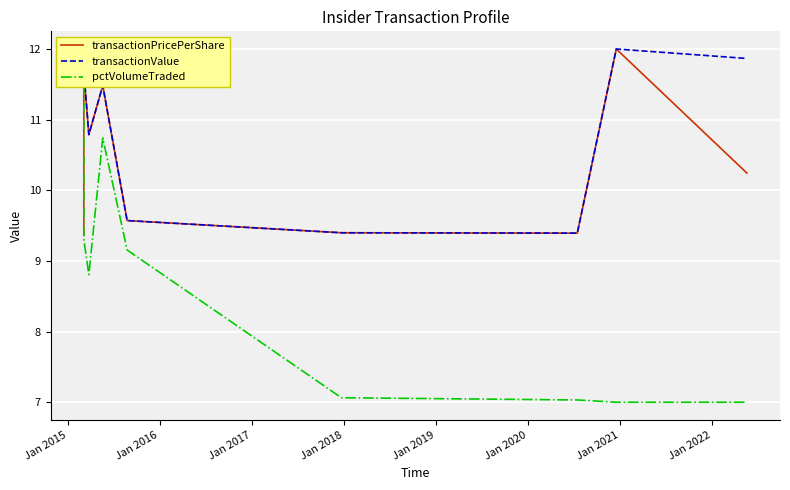

What is the value of the transactionPricePerShare point at the 3rd from the left?

10.8